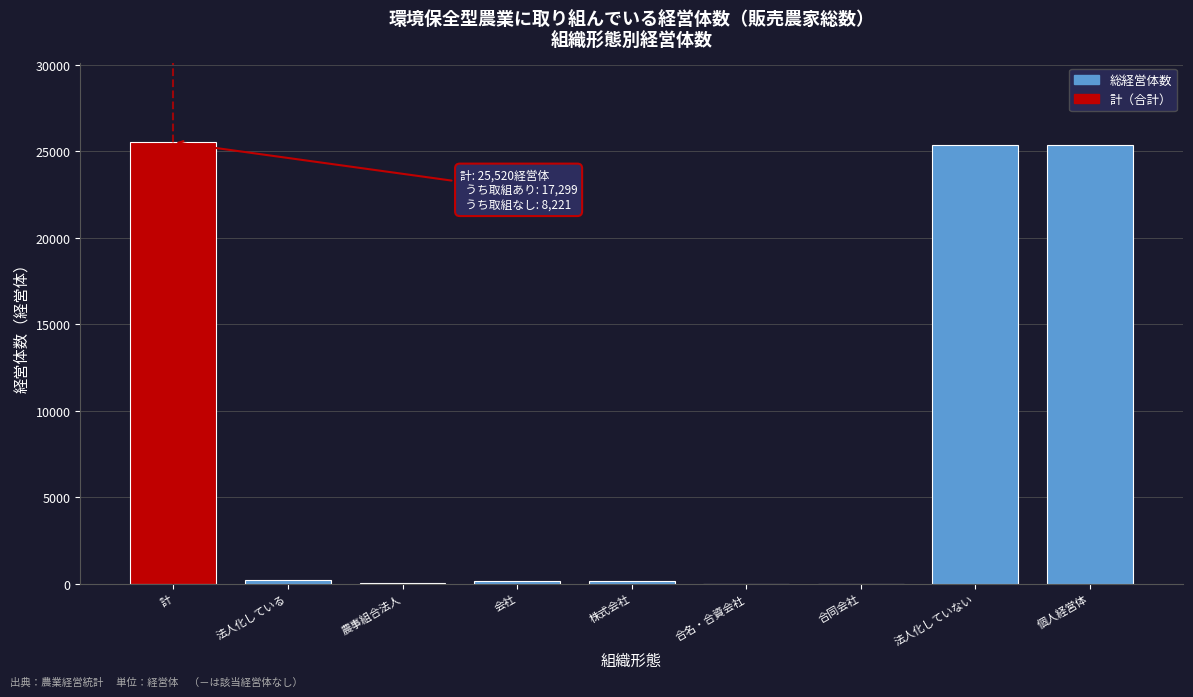

The value at 個人経営体 is 35954. True or false?

False